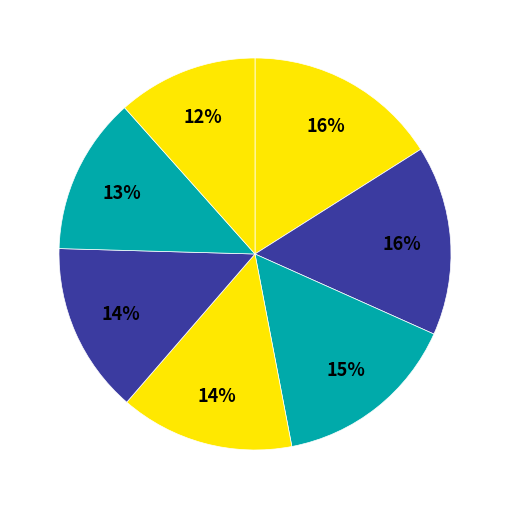

Count the number of slices in the pie.

7